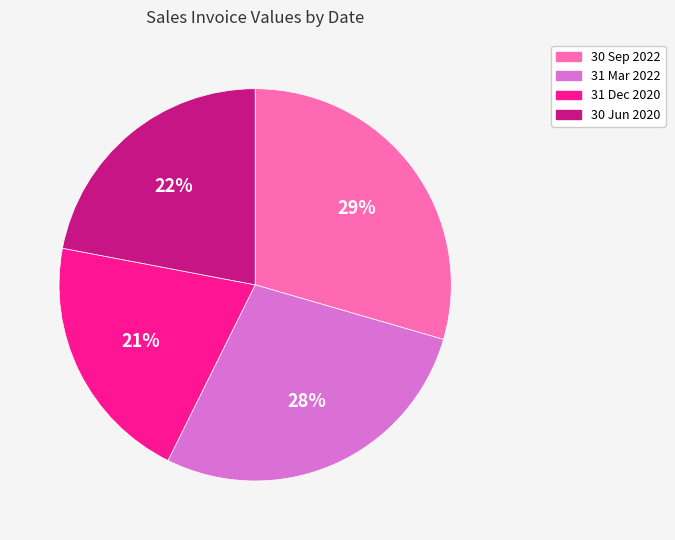

How many segments does this pie chart have?

4